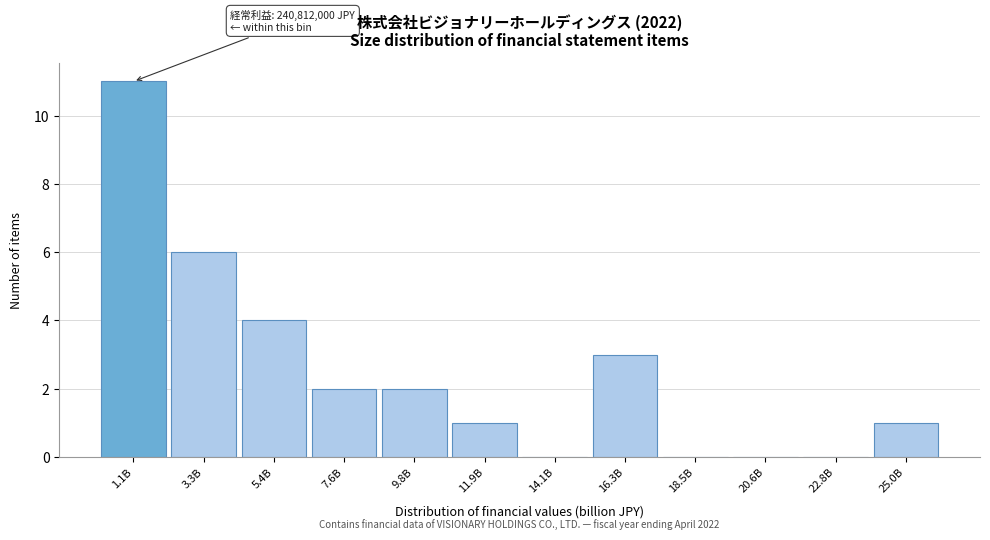

Reading left to right, list all the values displayed in this chart.

1.1B=11	3.3B=6	5.4B=4	7.6B=2	9.8B=2	11.9B=1	14.1B=0	16.3B=3	18.5B=0	20.6B=0	22.8B=0	25.0B=1